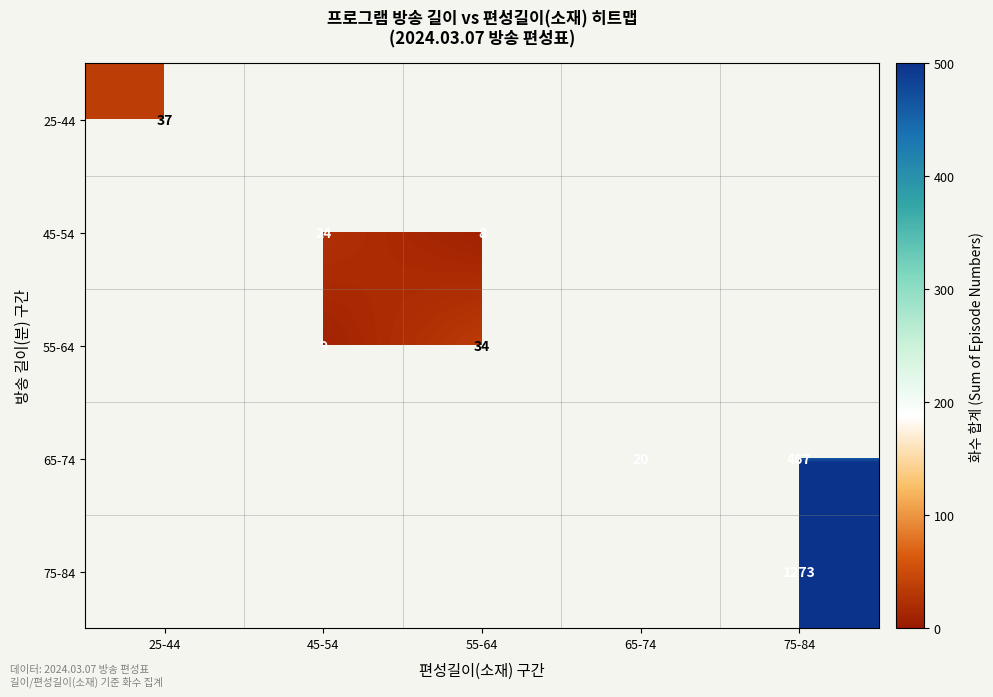

What is the greatest value displayed?

1273.0